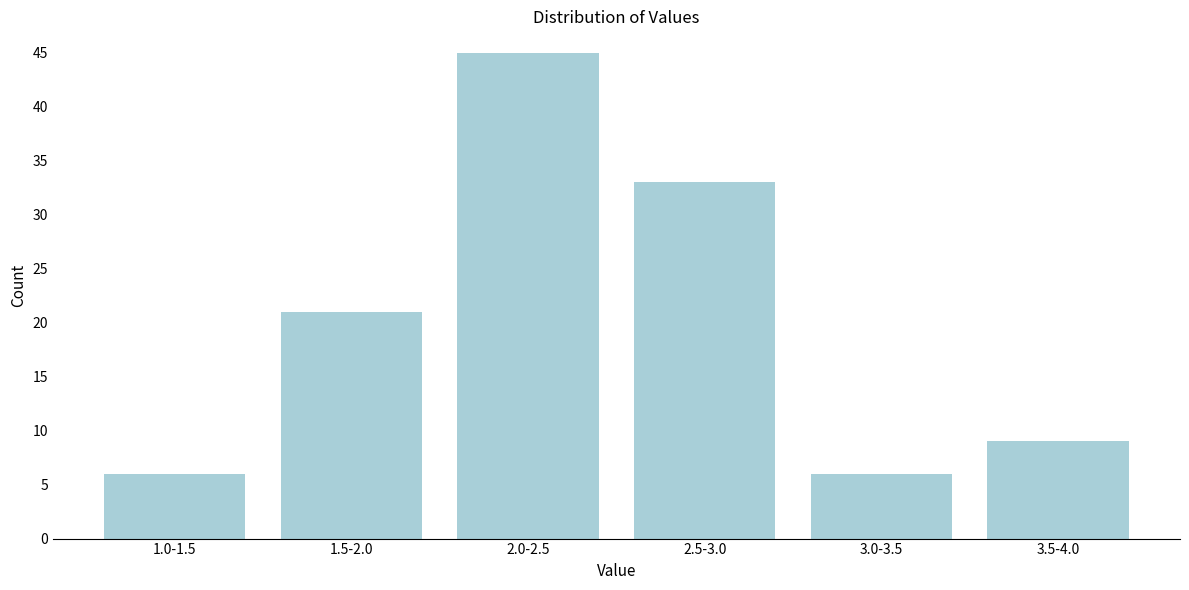

Reading right to left, what are all the values shown in this chart?

3.5-4.0=9	3.0-3.5=6	2.5-3.0=33	2.0-2.5=45	1.5-2.0=21	1.0-1.5=6